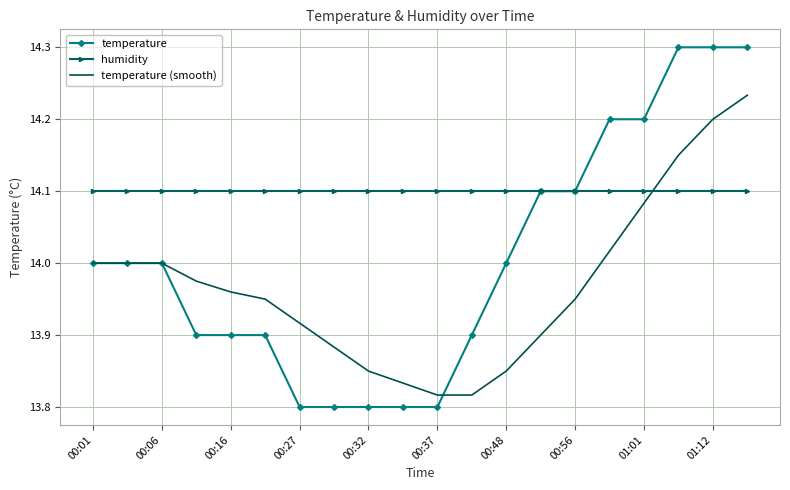

Which series has the largest range (max minus min)?

temperature